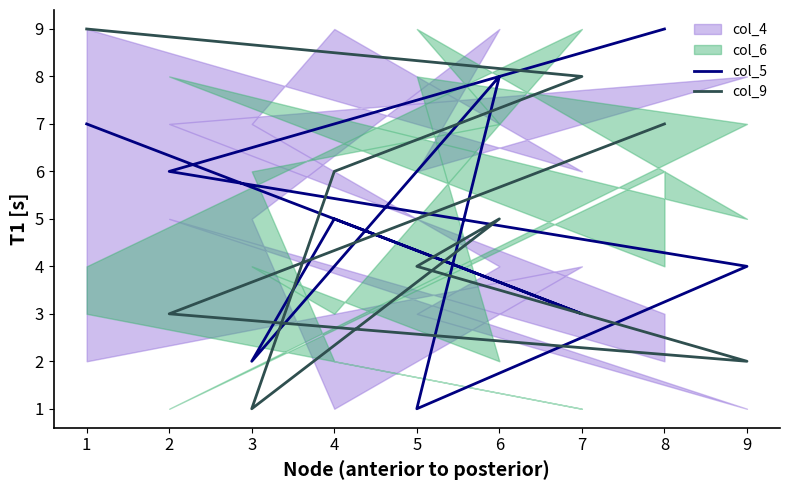

What value does the col_9 series have at 3?

1